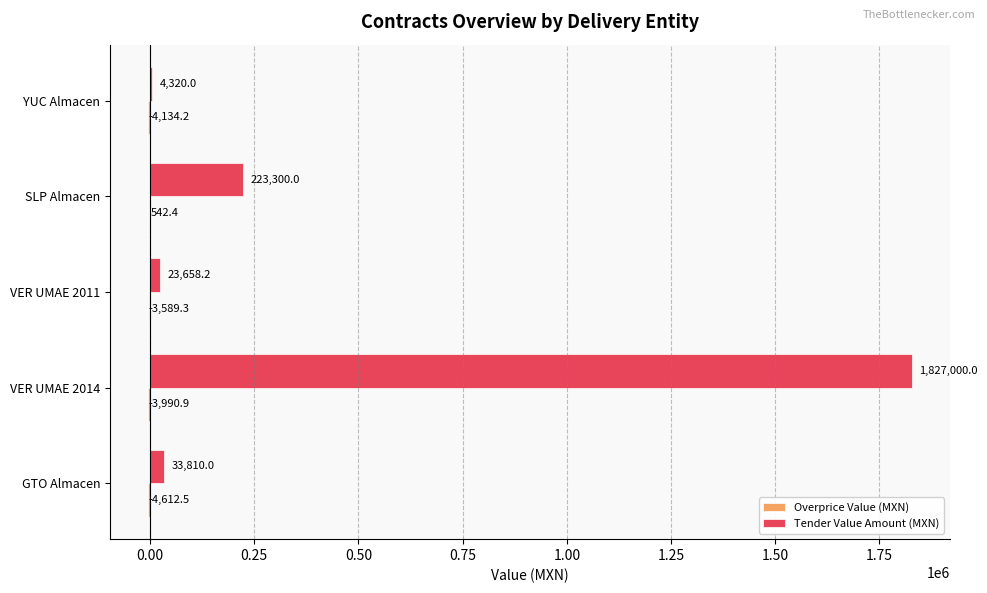

At which category is the sum across all series the highest?

VER UMAE 2014